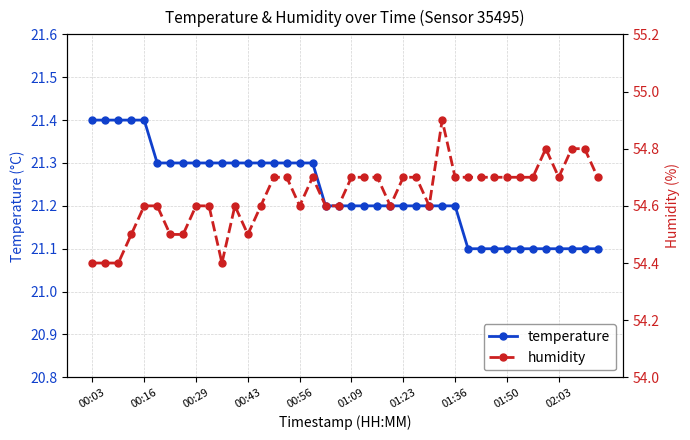

What is the difference between the maximum and minimum values in the temperature series?

0.3